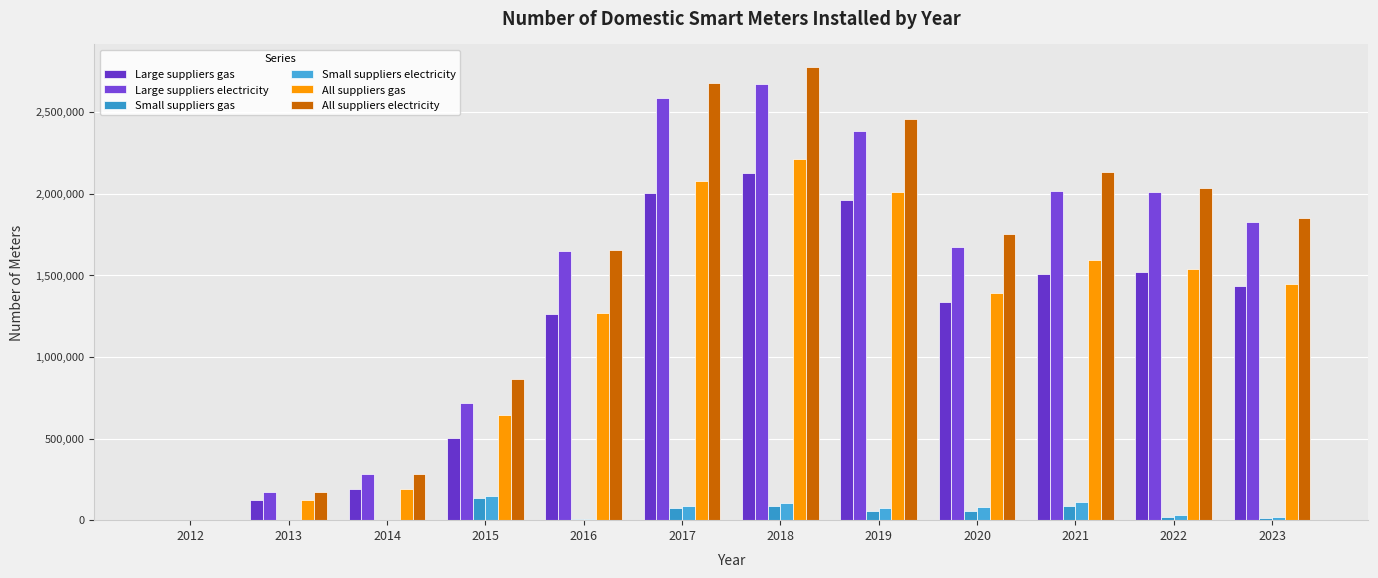

What is the average value of the Large suppliers electricity series?

1498660